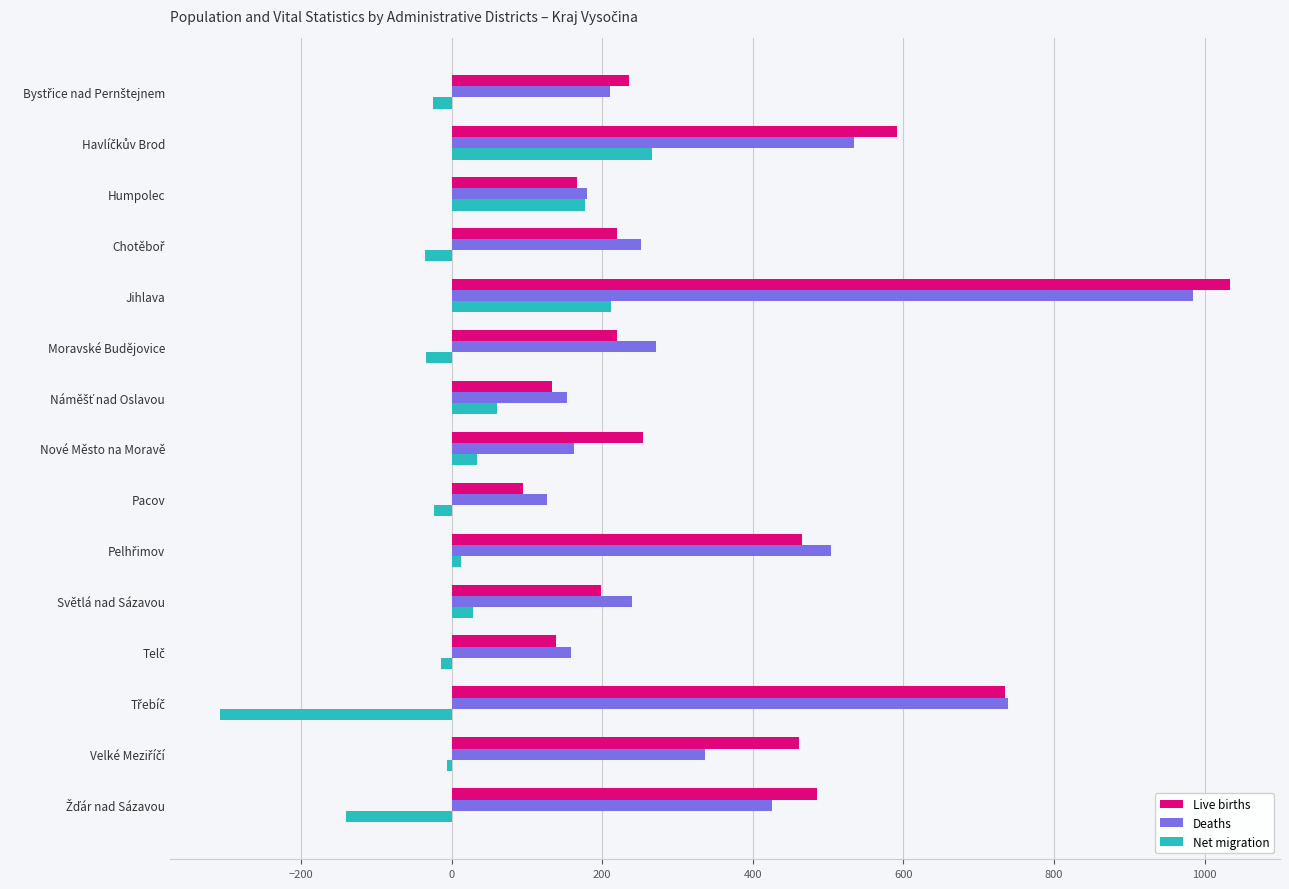

What are all the series names shown in the legend?

Live births, Deaths, Net migration